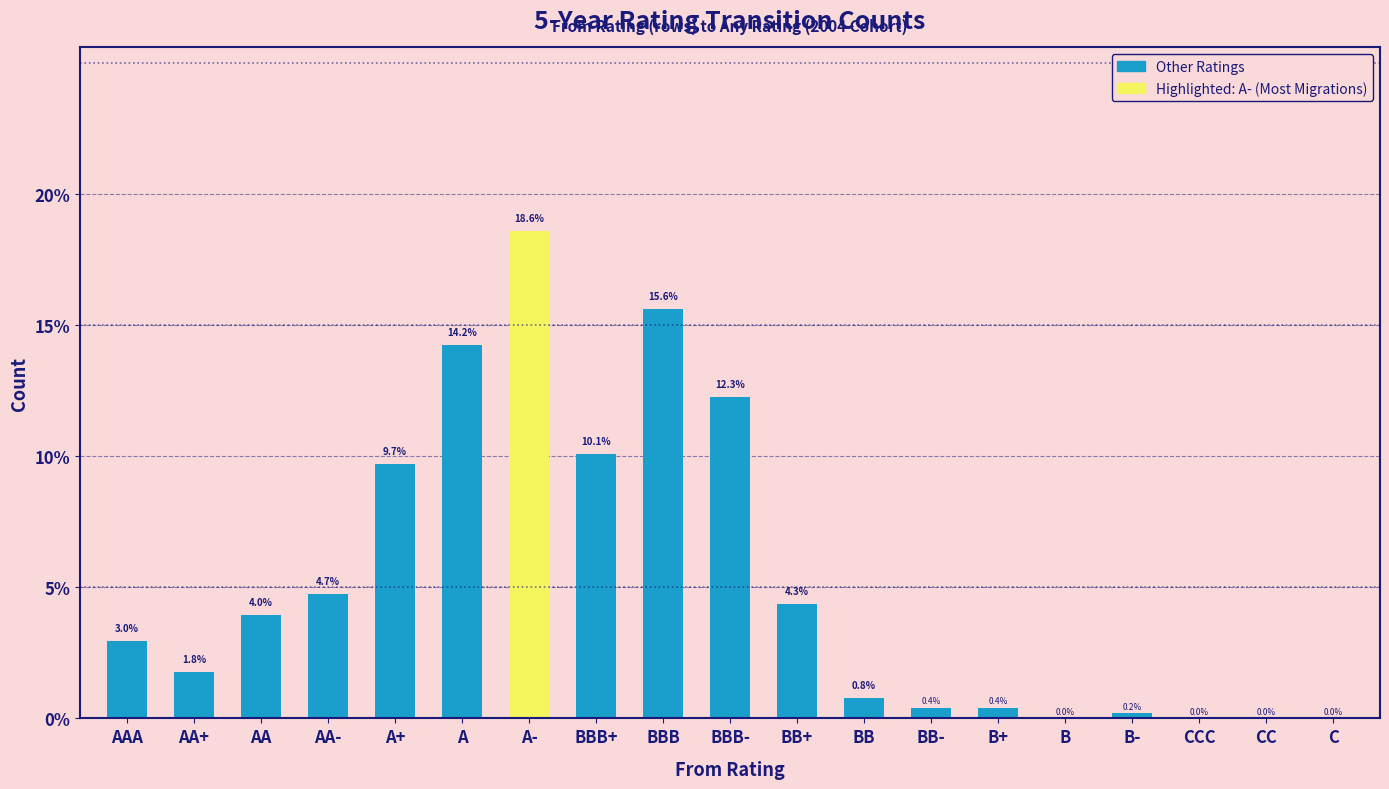

The chart shows a value of 1.6 at AA. True or false?

False